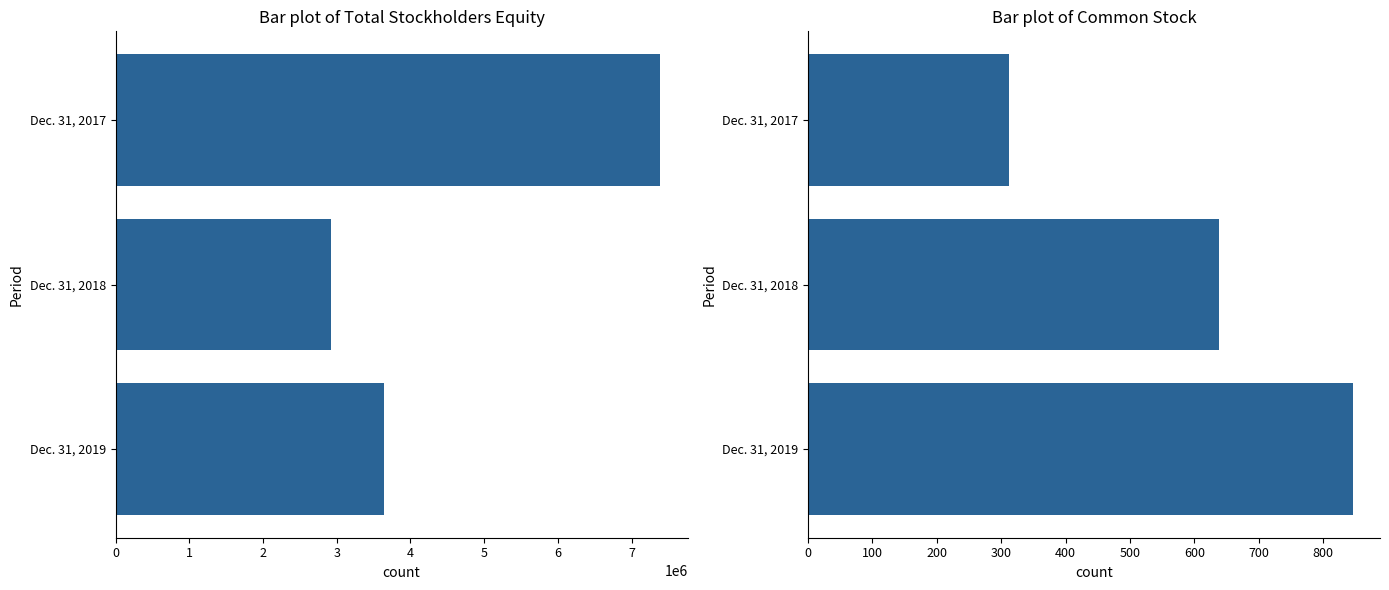

Are the bars grouped side by side (vs. stacked)?

Yes